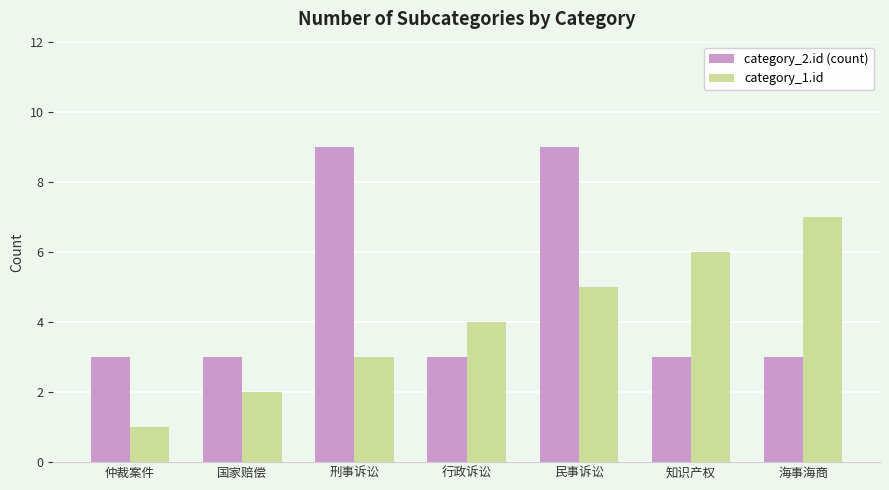

How many bars are there in each group?

2